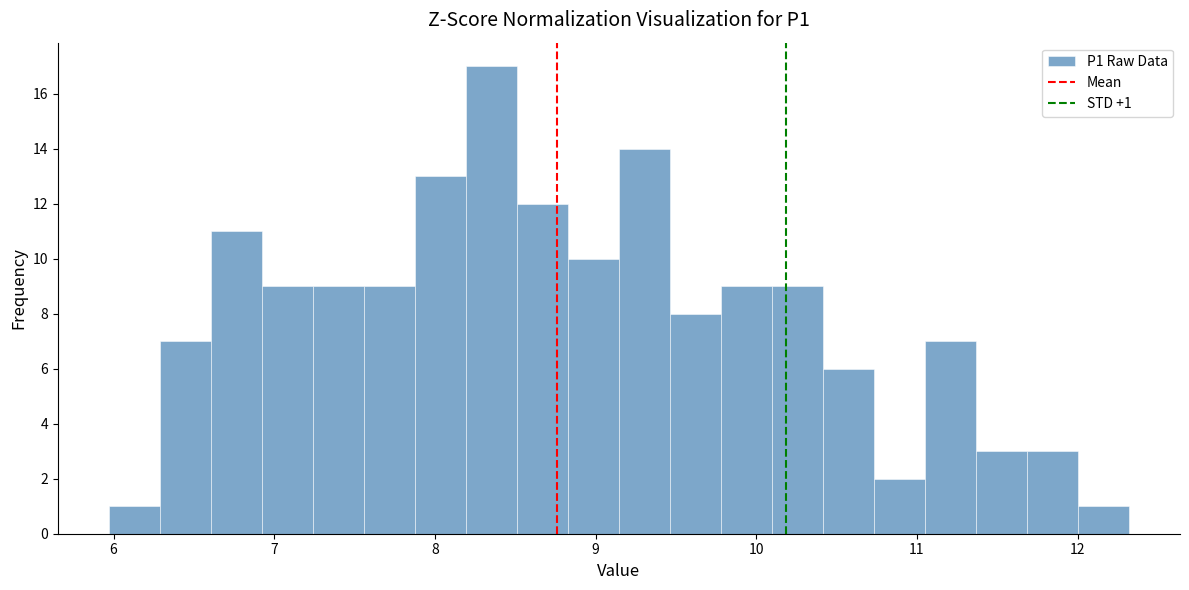

Around what value on the x-axis is the tallest bar? Give the approximate position of its centre, as read against the axis.

8.4